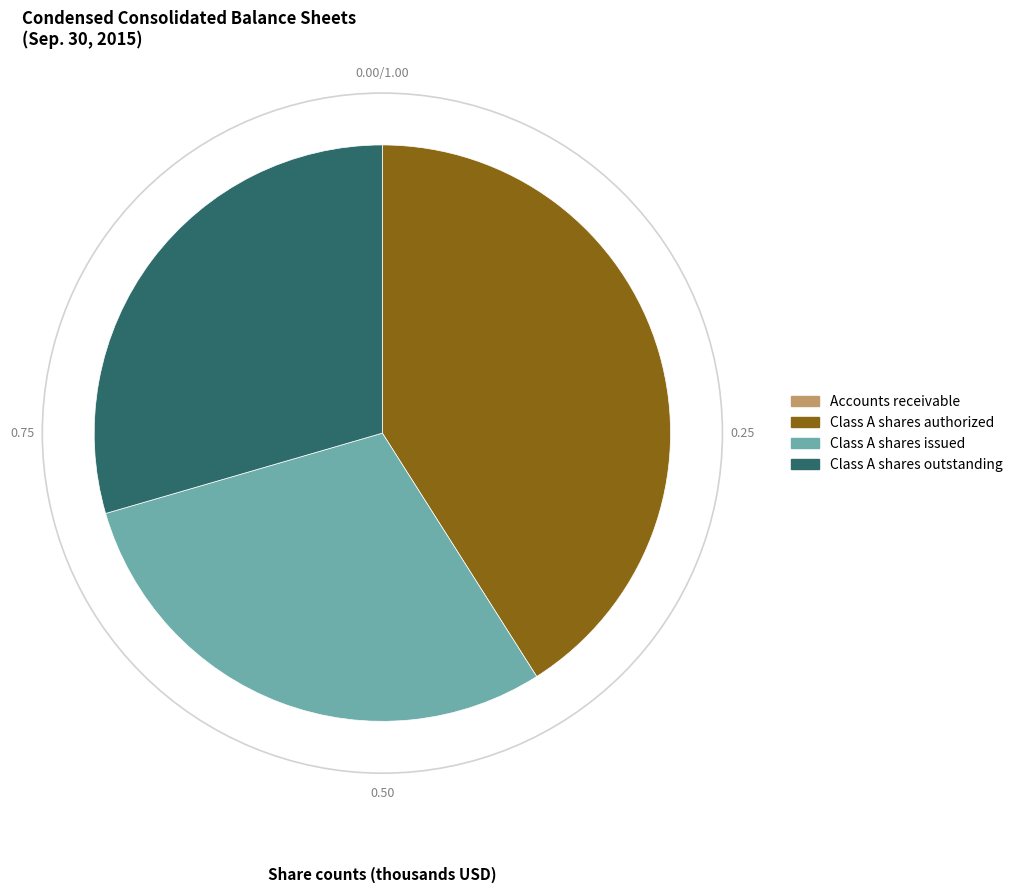

Is there any slice that represents more than half of the pie?

No